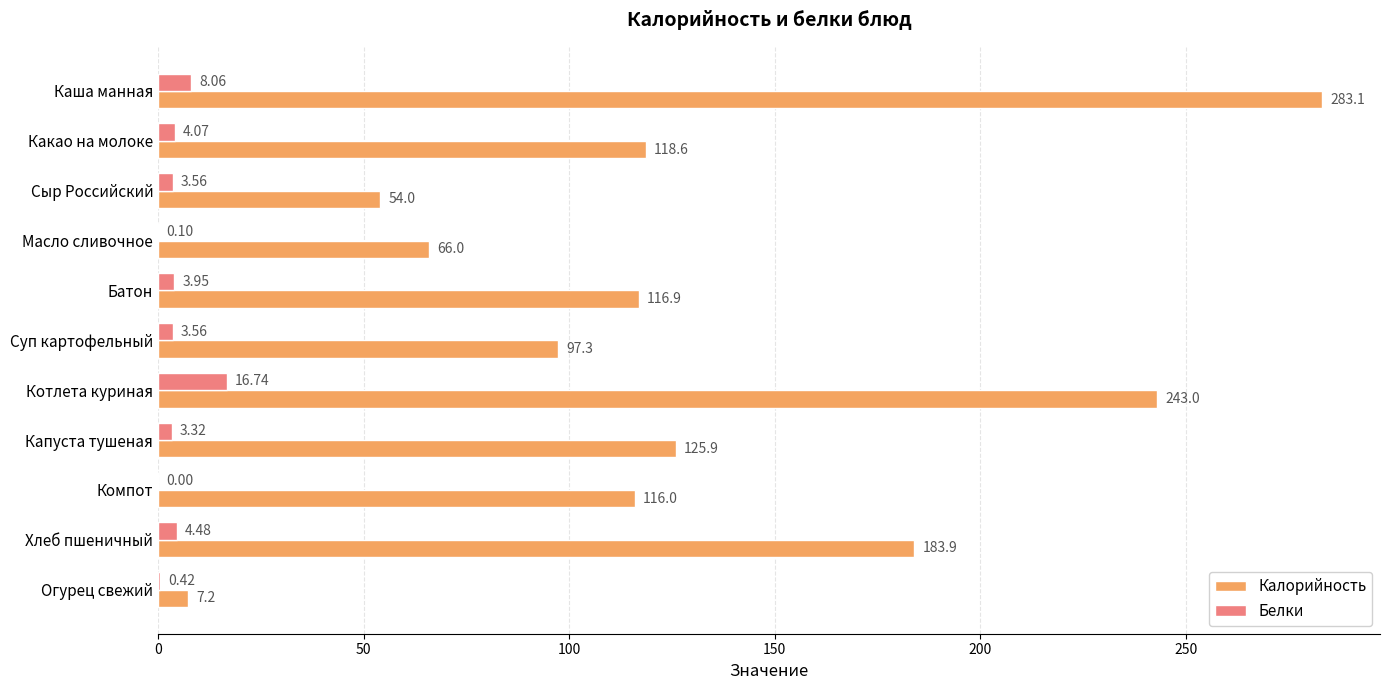

At which category is the sum across all series the highest?

Каша манная